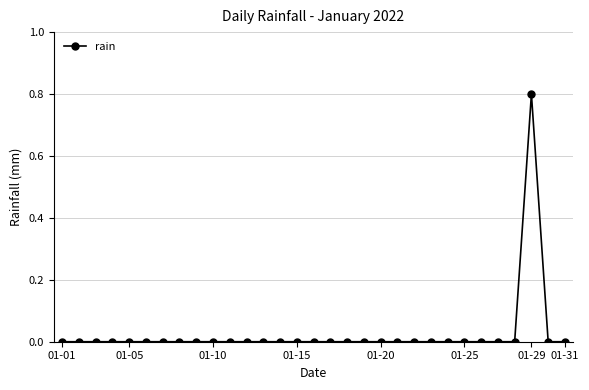

What is the difference between the maximum and minimum values?

0.8